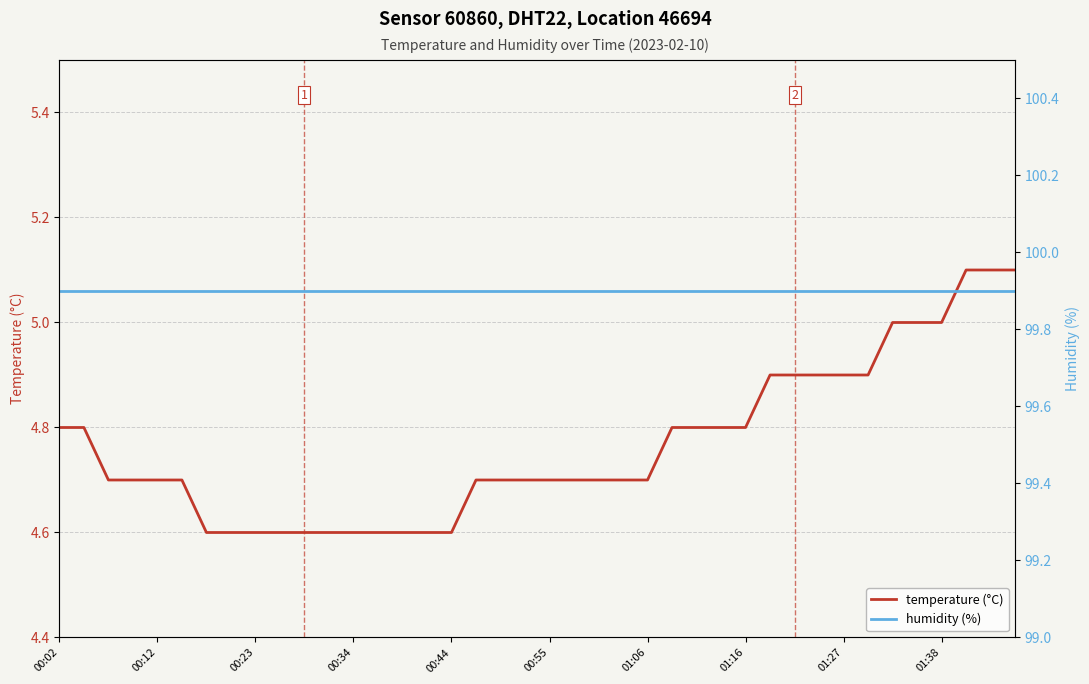

How many lines are shown in the chart?

2